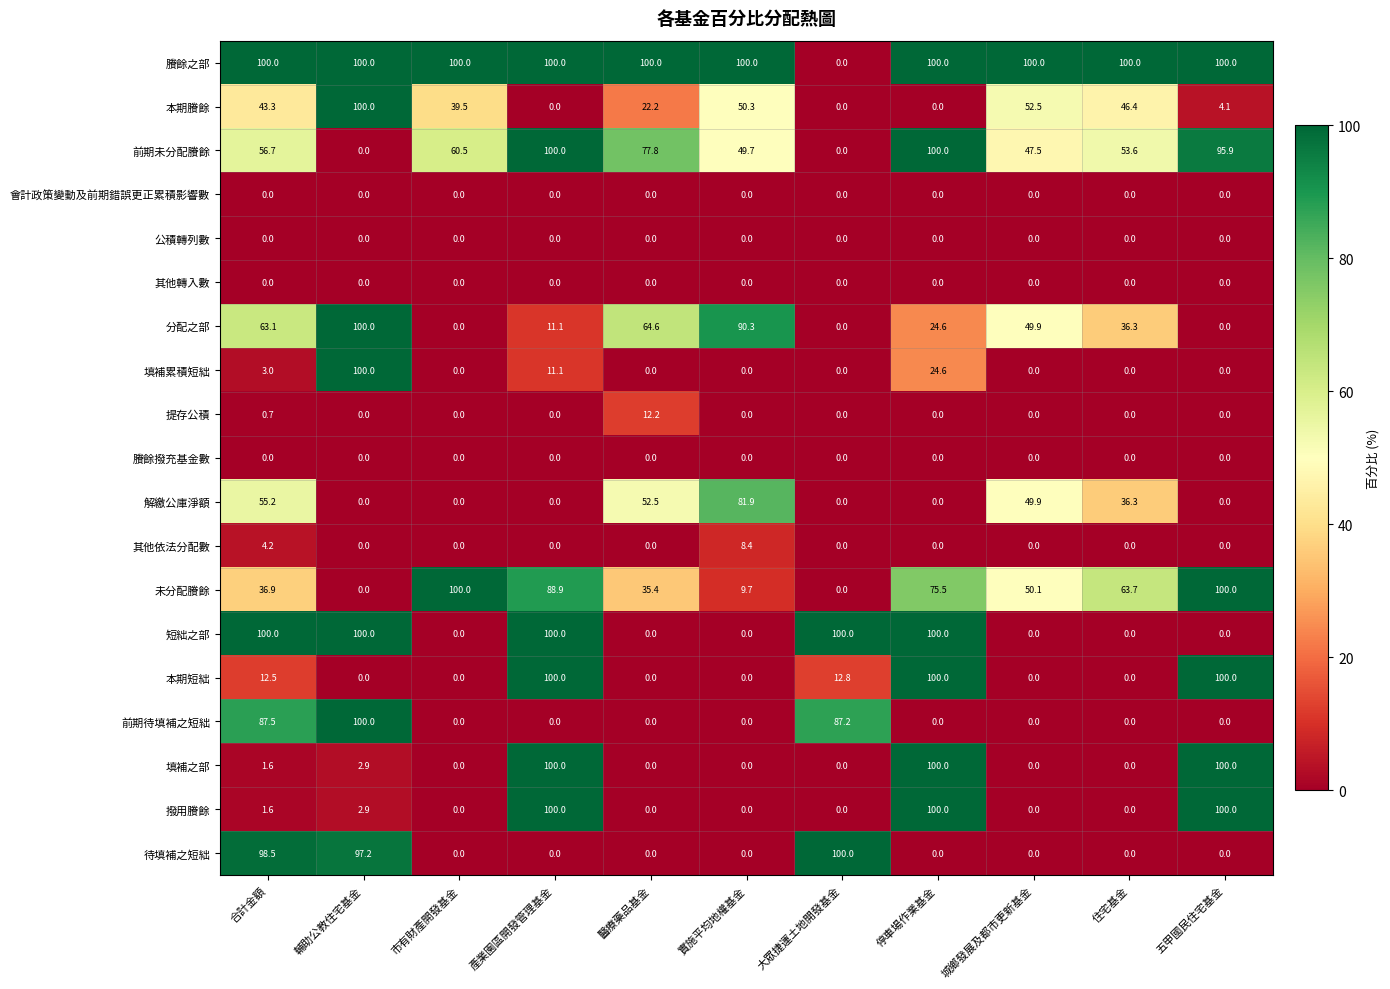

What is the difference between the highest and lowest values at 輔助公教住宅基金?

100.0